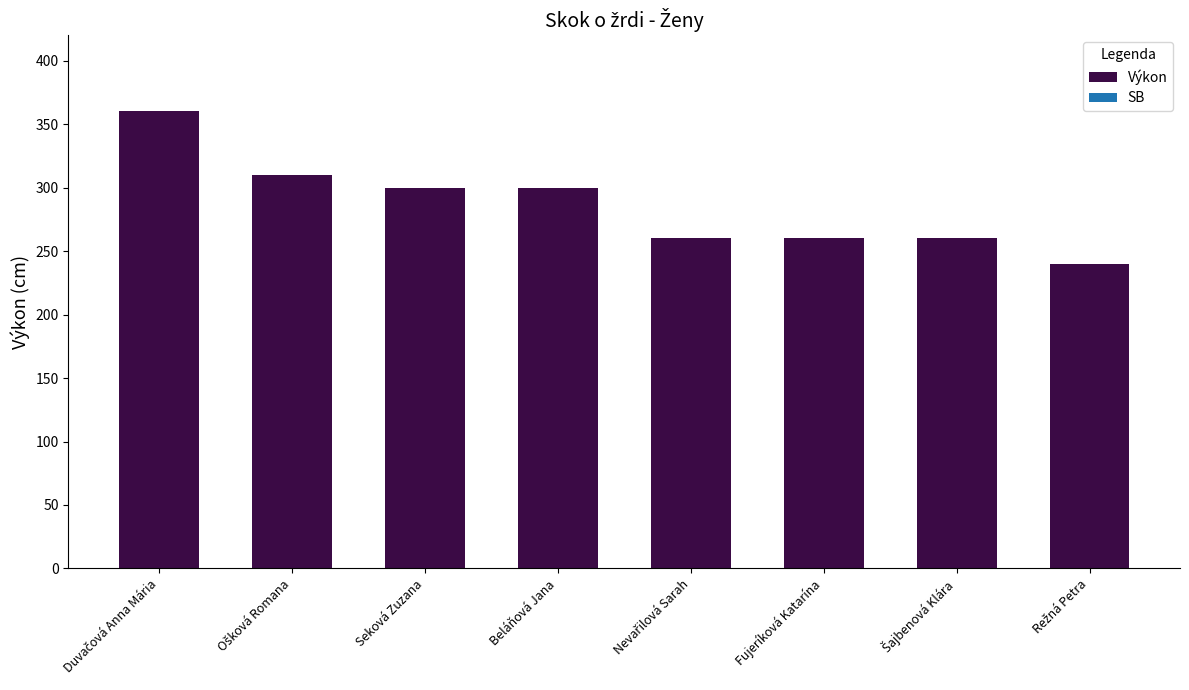

Between Beláňová Jana and Fujeríková Katarína, which is larger?

Beláňová Jana